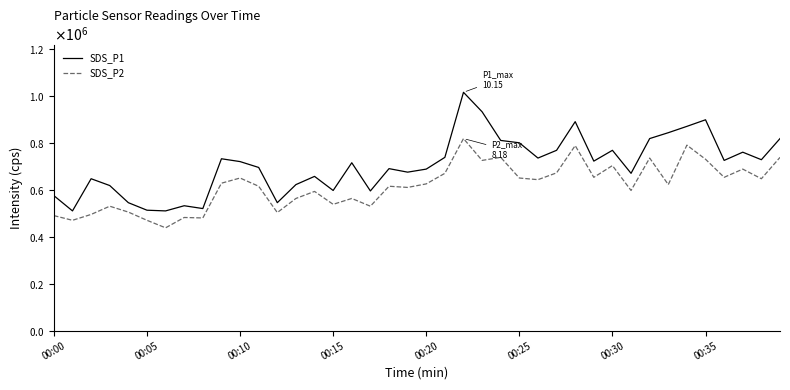

What are all the series names shown in the legend?

SDS_P1, SDS_P2